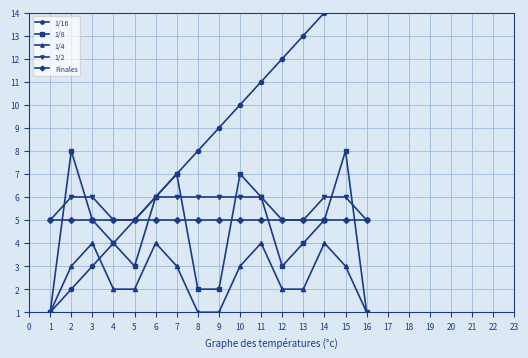

What are all the series names shown in the legend?

1/16, 1/8, 1/4, 1/2, Finales